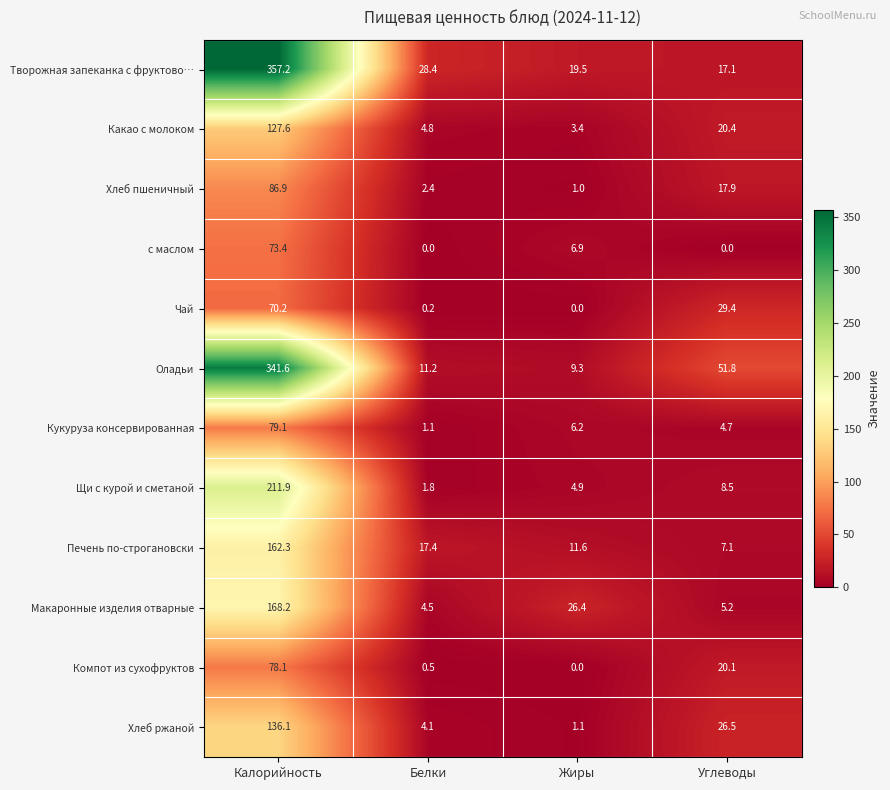

Where does the с маслом series first go above 6?

Калорийность